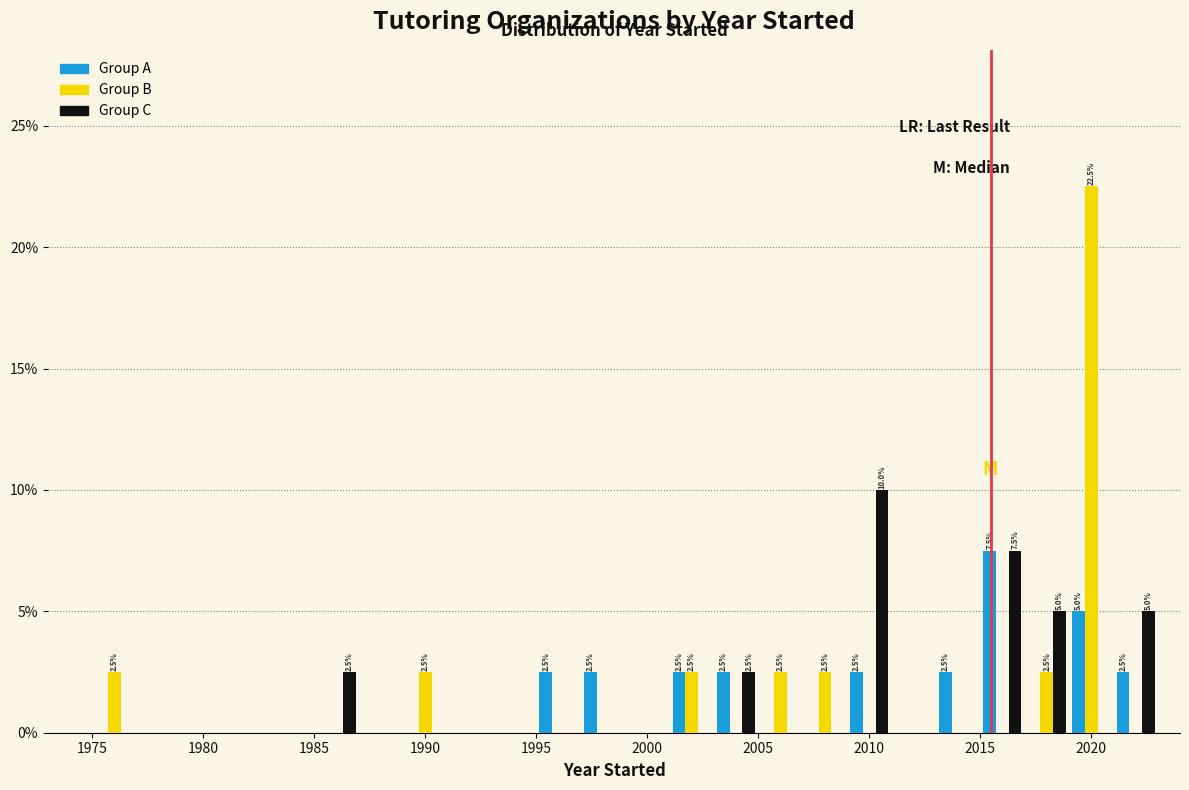

In the Group B series, which range on the x-axis has the tallest bar?

2019 to 2021